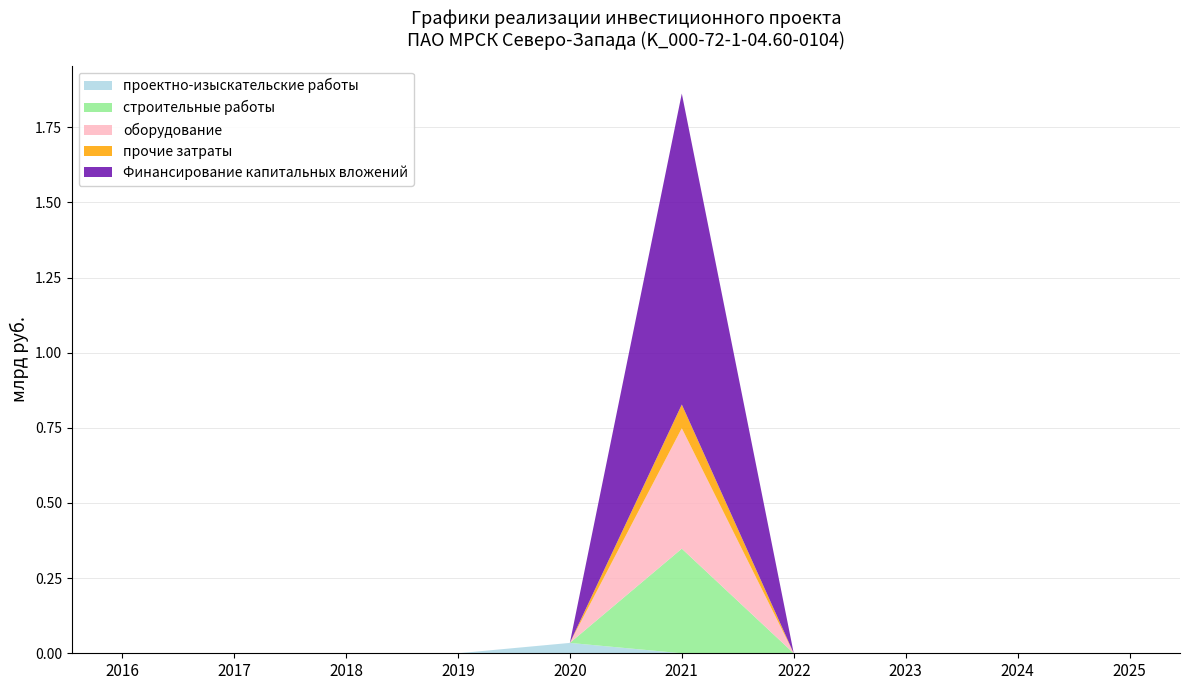

Reading left to right, list all the values displayed in this chart.

проектно-изыскательские работы: 0.0	0.0	0.0	0.0	0.0	0.0	0.0	0.0	0.0	0.0
строительные работы: 0.0	0.0	0.0	0.0	0.0	0.3	0.0	0.0	0.0	0.0
оборудование: 0.0	0.0	0.0	0.0	0.0	0.4	0.0	0.0	0.0	0.0
прочие затраты: 0.0	0.0	0.0	0.0	0.0	0.1	0.0	0.0	0.0	0.0
Финансирование капитальных вложений: 0.0	0.0	0.0	0.0	0.0	1.0	0.0	0.0	0.0	0.0